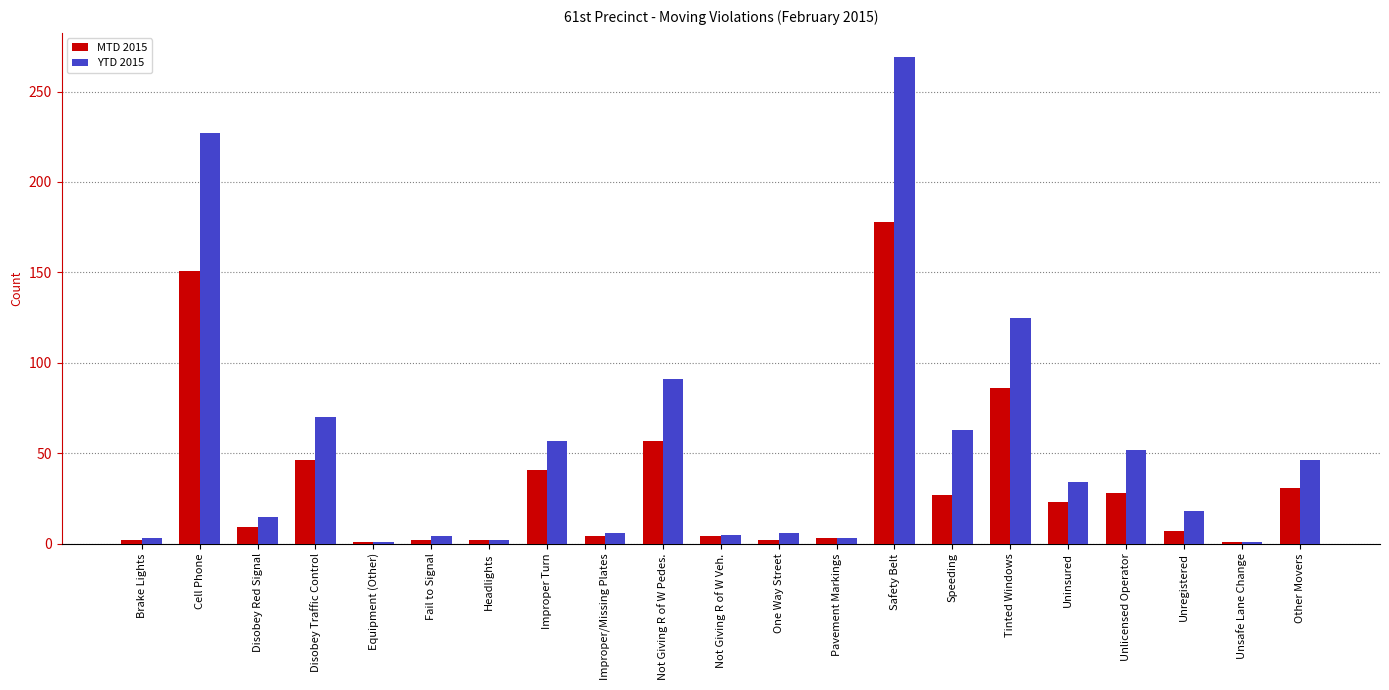

What is the label of the 7th bar from the left?

Headlights